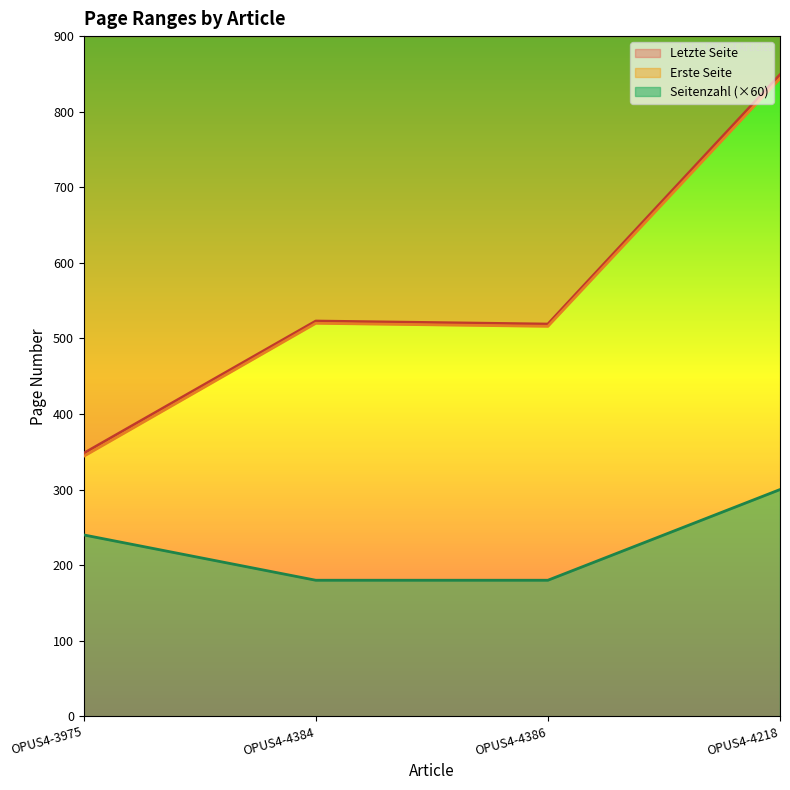

Which series has the largest range (max minus min)?

Letzte Seite